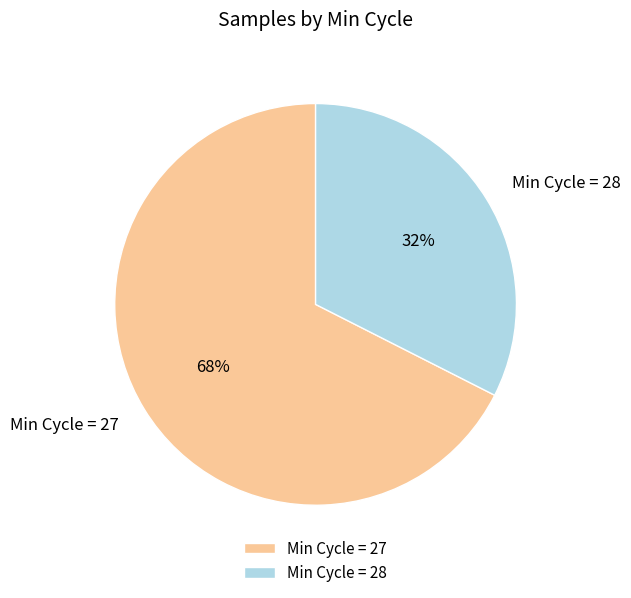

Is the sum of Min Cycle = 27 and Min Cycle = 28 greater than half?

Yes